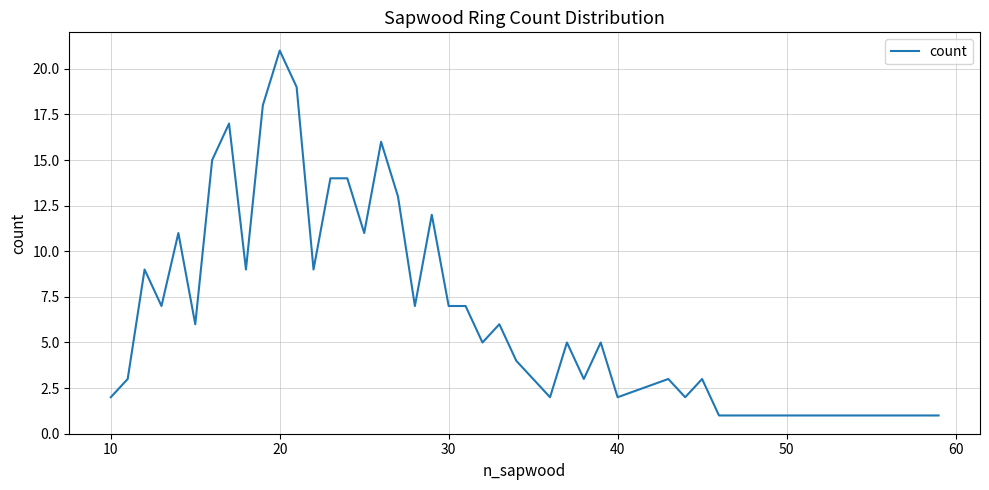

What is the maximum value shown in the chart?

21